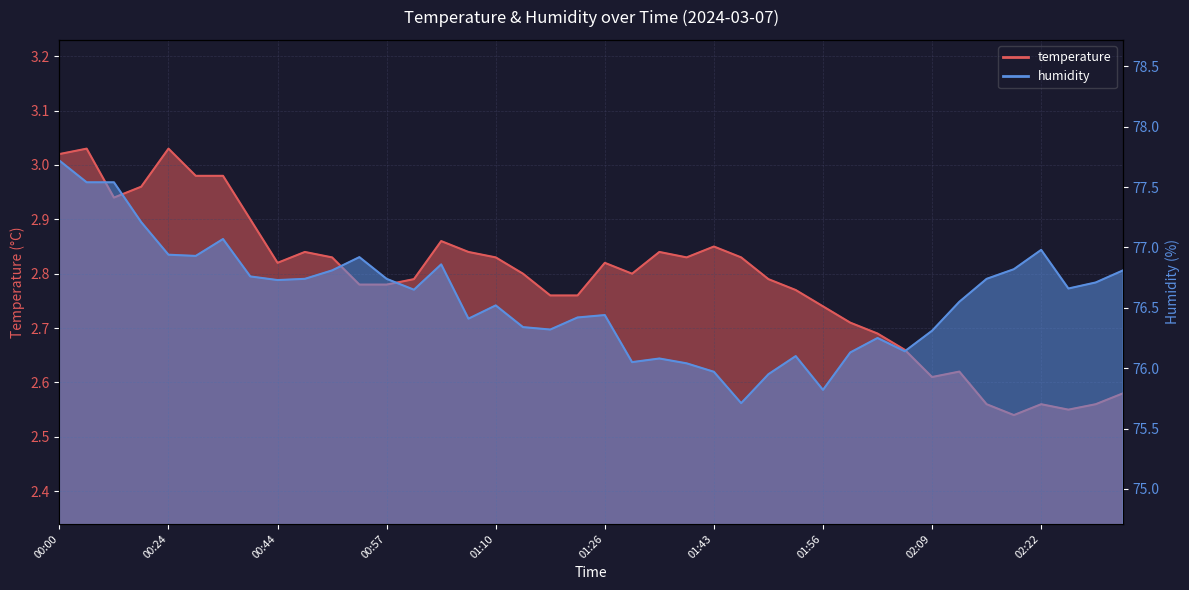

Reading right to left, transcribe all the data shown in this chart.

temperature: 2.6	2.6	2.5	2.6	2.5	2.6	2.6	2.6	2.7	2.7	2.7	2.7	2.8	2.8	2.8	2.9	2.8	2.8	2.8	2.8	2.8	2.8	2.8	2.8	2.8	2.9	2.8	2.8	2.8	2.8	2.8	2.8	2.9	3.0	3.0	3.0	3.0	2.9	3.0	3.0
humidity: 76.8	76.7	76.7	77.0	76.8	76.7	76.5	76.3	76.1	76.2	76.1	75.8	76.1	76.0	75.7	76.0	76.0	76.1	76.0	76.4	76.4	76.3	76.3	76.5	76.4	76.9	76.7	76.7	76.9	76.8	76.7	76.7	76.8	77.1	76.9	76.9	77.2	77.5	77.5	77.7